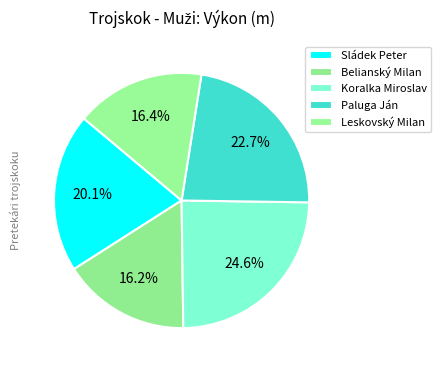

What is the largest slice in the pie chart?

Koralka Miroslav